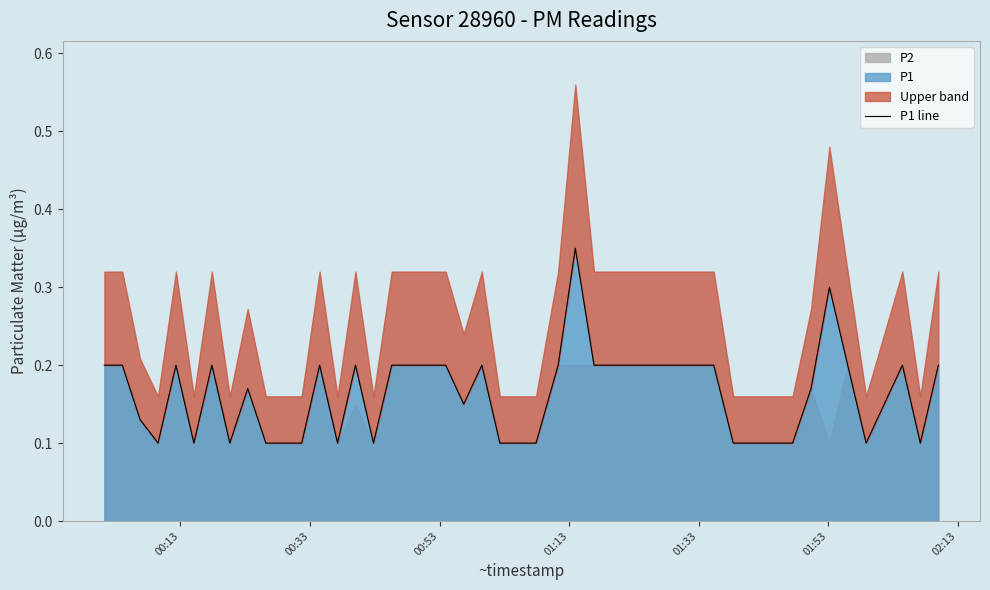

What is the difference between the maximum and minimum values?

0.2